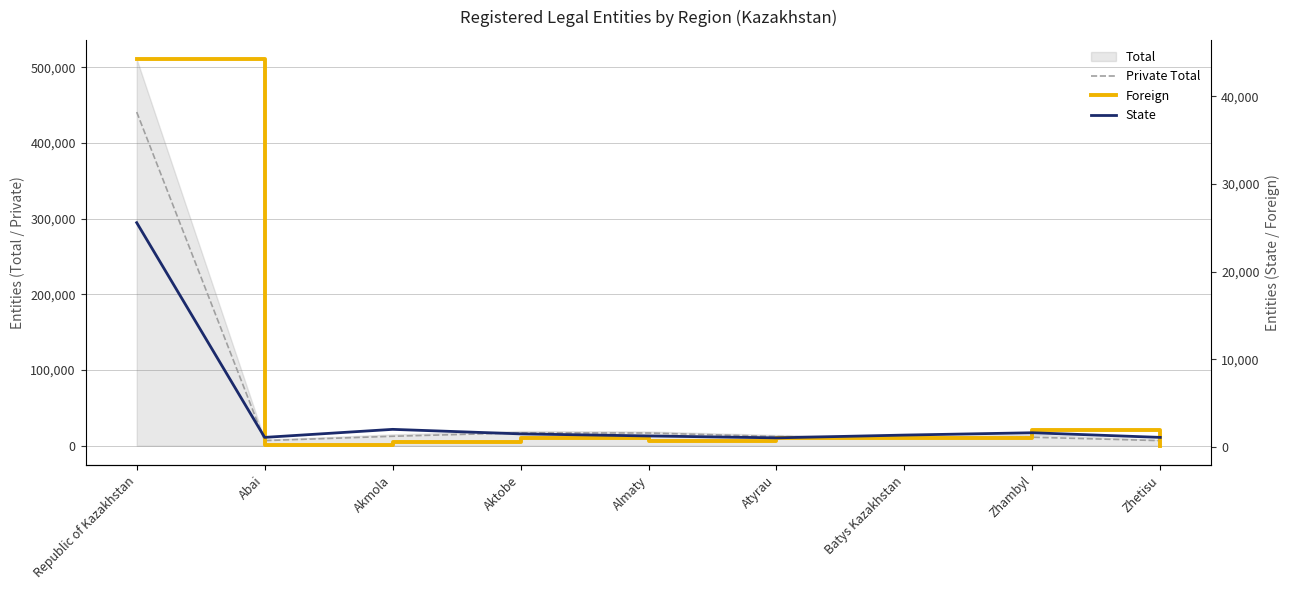

What is the difference between the Foreign values at Batys Kazakhstan and Aktobe?

35